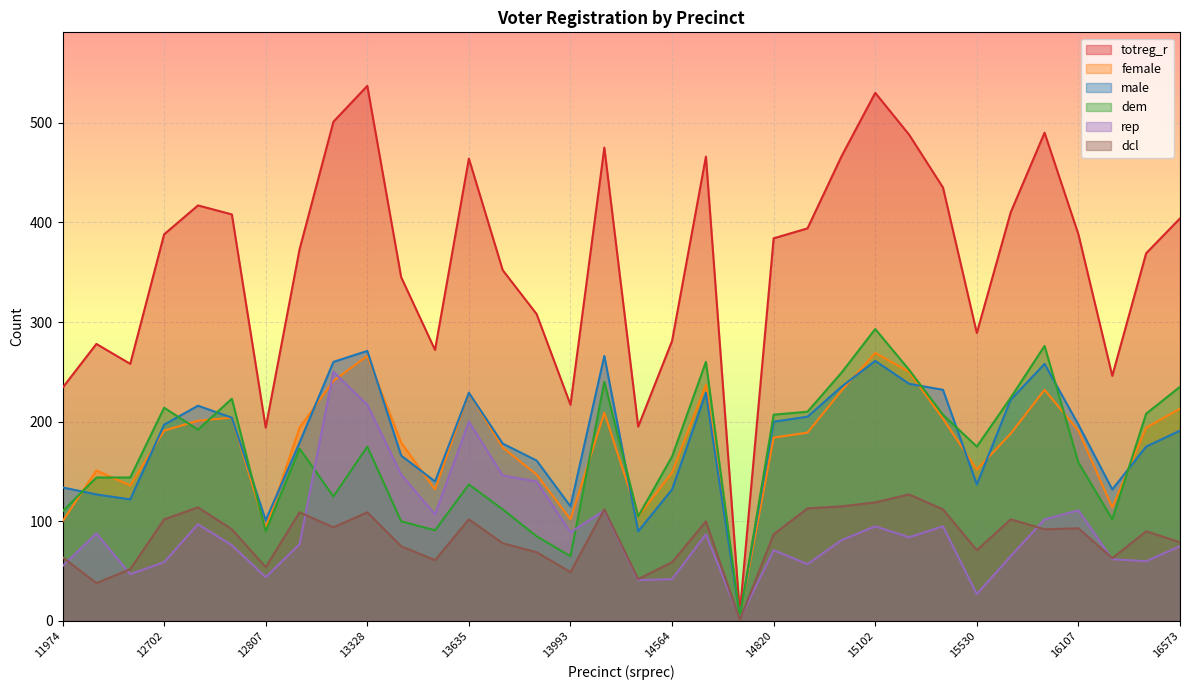

Which category has the highest value in the totreg_r series?

13328